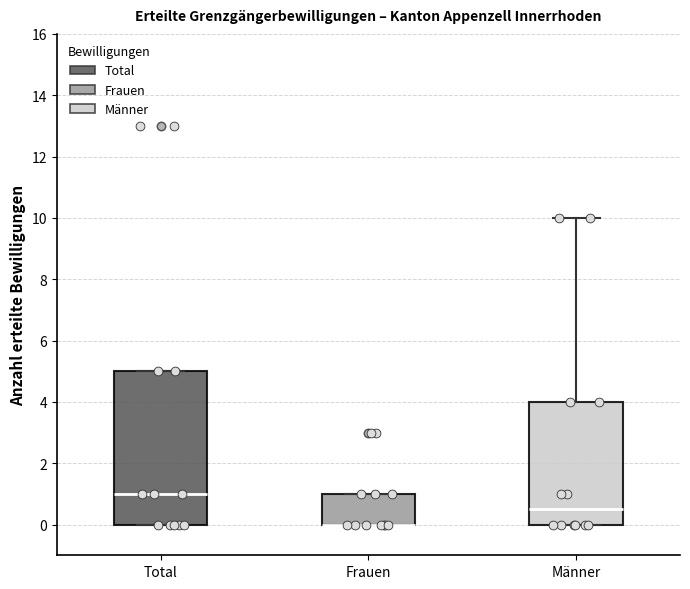

Reading left to right, read every box against the y-axis: the position of its median line, the range the box covers, and the ends of its whiskers. The values are not printed on the chart, so give them approximately, as read against the axis.

Total: median 1.0, box 0.0 to 5.0, whiskers 0.0 to 5.0
Frauen: median 0.0 (drawn on the box's lower edge), box 0.0 to 1.0, whiskers 0.0 to 1.0
Männer: median 0.6, box 0.0 to 4.0, whiskers 0.0 to 10.0